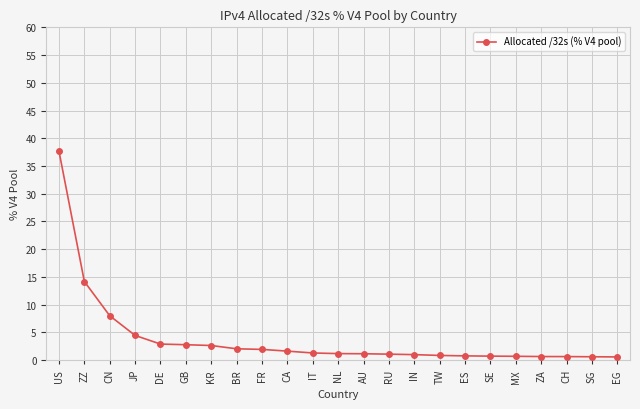

Which has a higher value, KR or IN?

KR